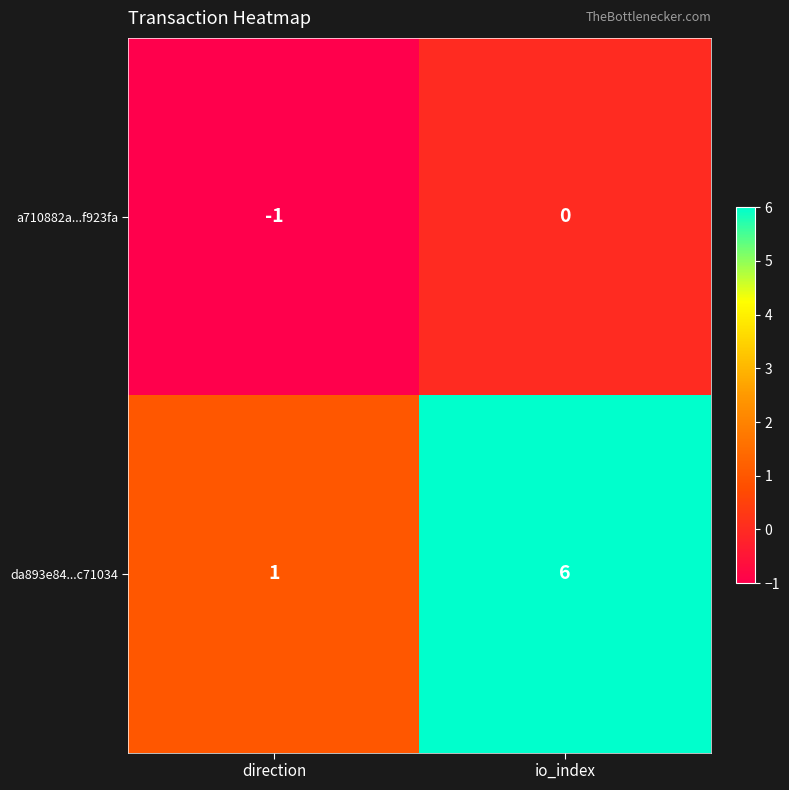

Where is a710882a...f923fa nearest to the value 0?

io_index